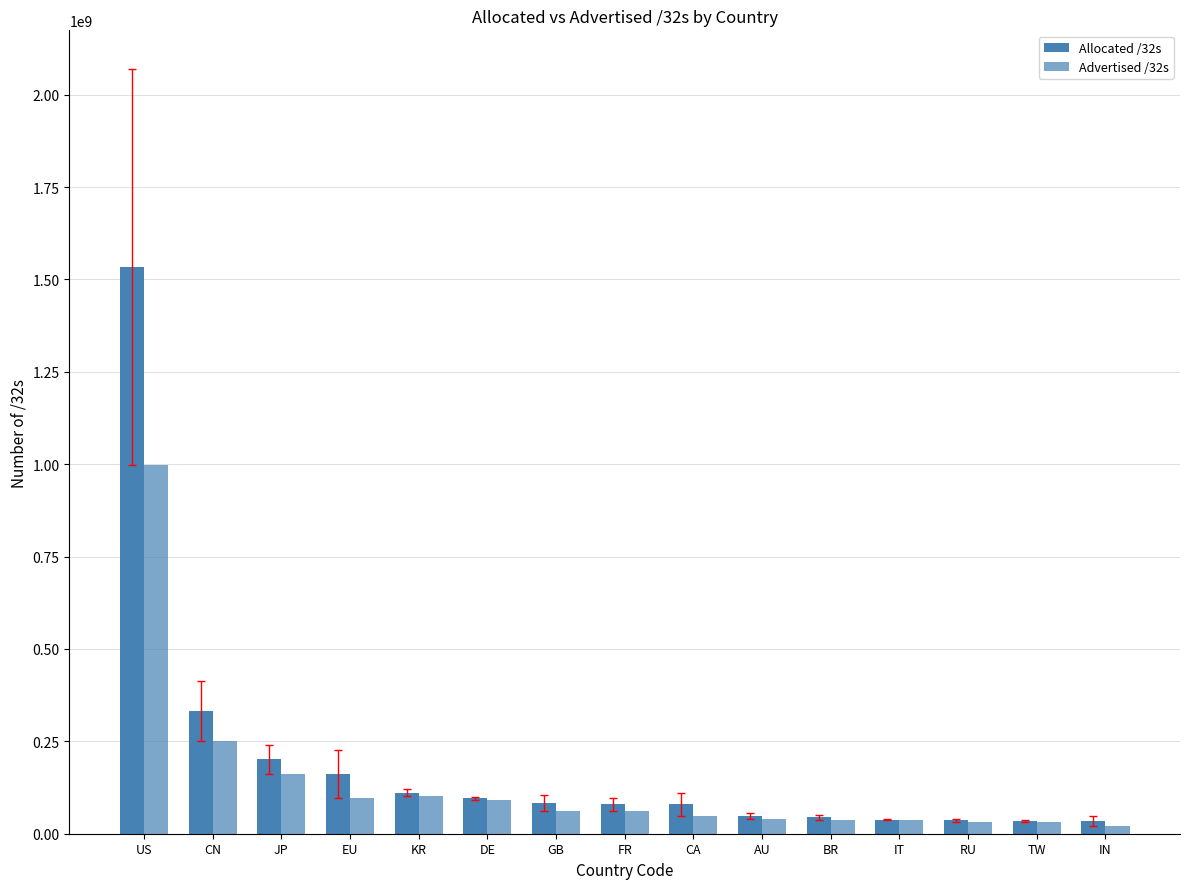

What is the sum of the Allocated /32s values at TW and CN?

367003136